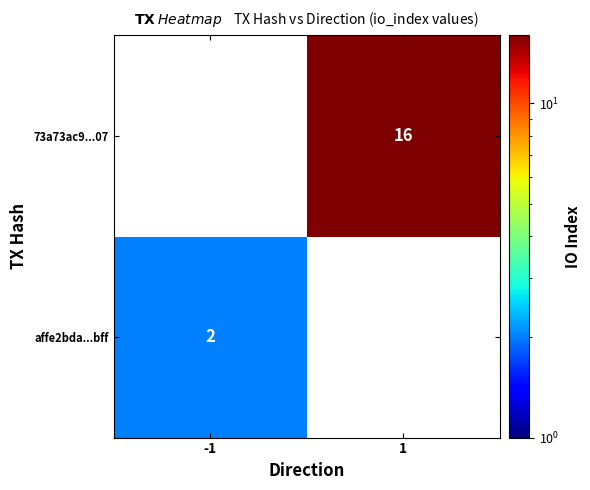

Is it true that 73a73ac9...07 equals 16 at 1?

True